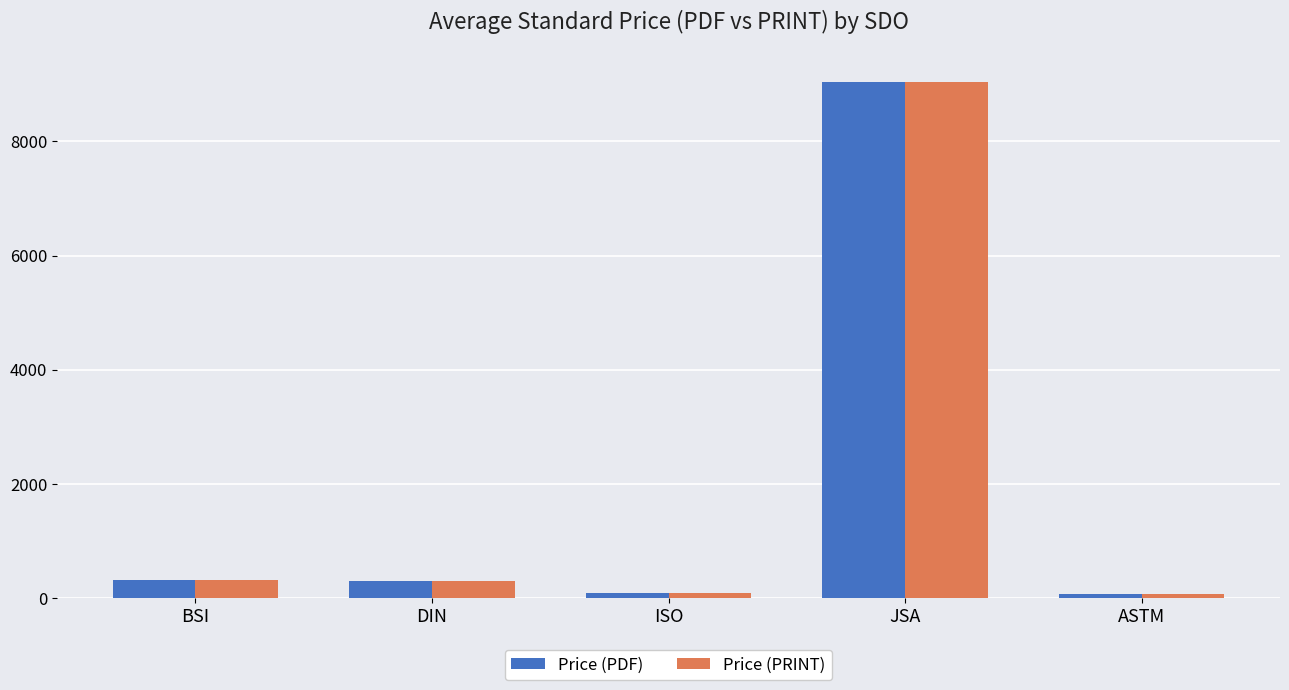

How many values in the Price (PRINT) series are below 297?

2